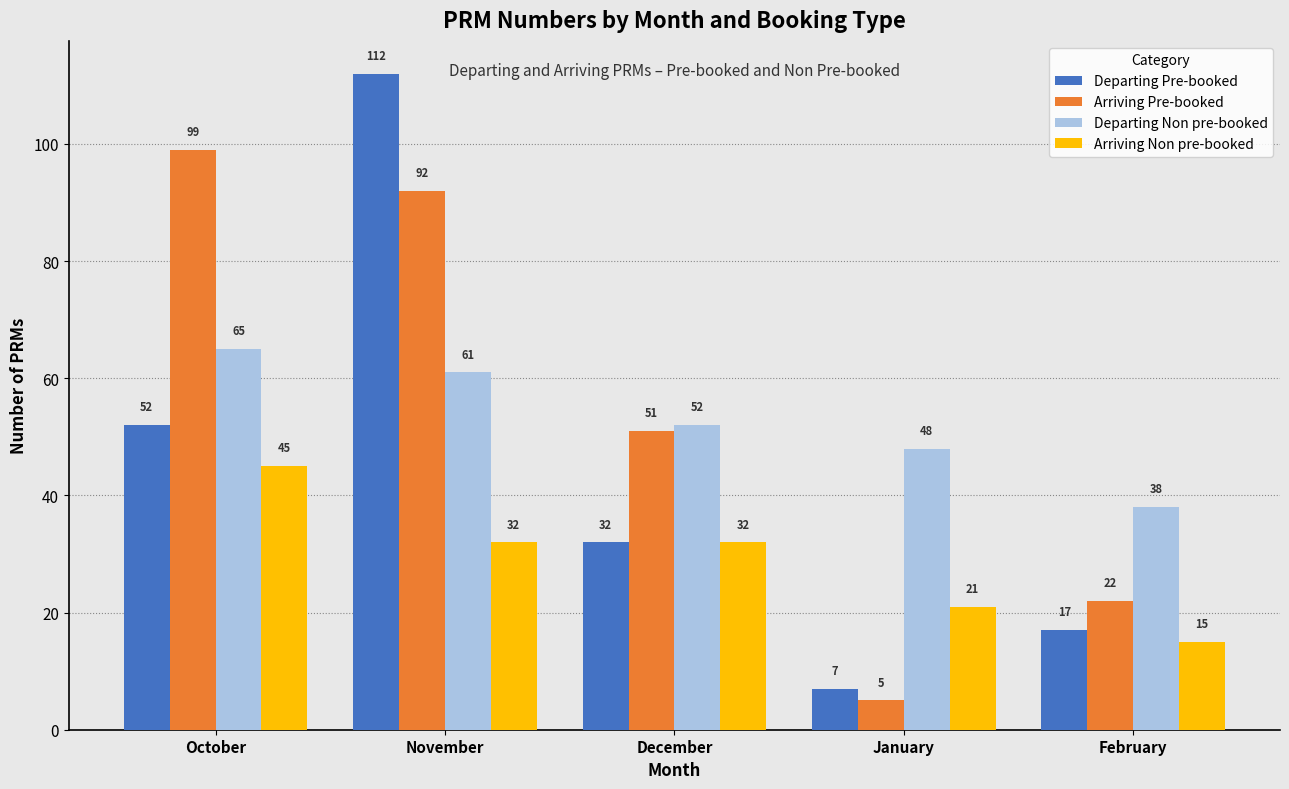

Reading left to right, what are all the values shown in this chart?

Departing Pre-booked: October=52	November=112	December=32	January=7	February=17
Arriving Pre-booked: October=99	November=92	December=51	January=5	February=22
Departing Non pre-booked: October=65	November=61	December=52	January=48	February=38
Arriving Non pre-booked: October=45	November=32	December=32	January=21	February=15